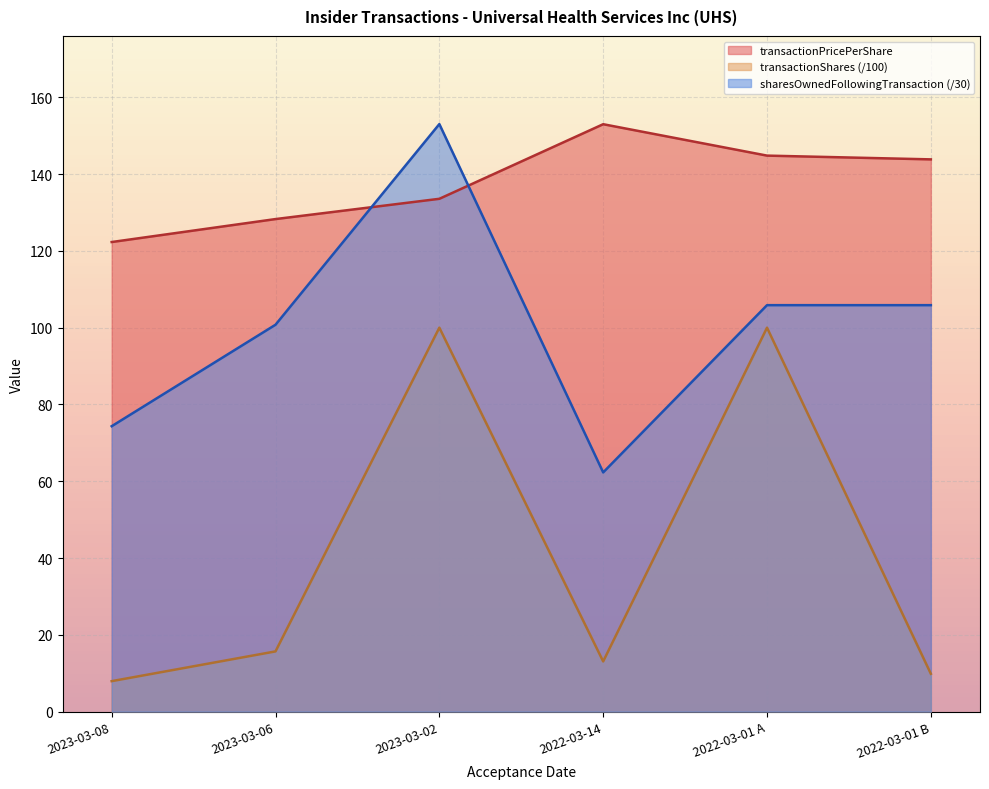

Where is the first local maximum for sharesOwnedFollowingTransaction?

2023-03-02